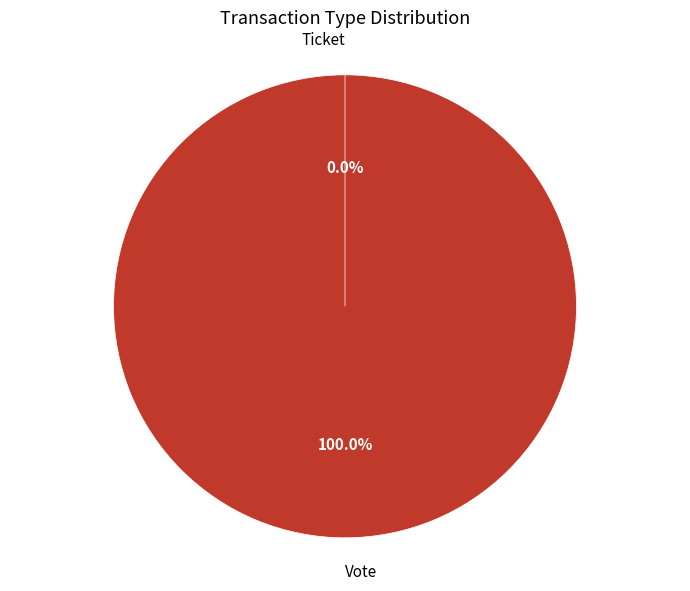

Rank the categories by value from highest to lowest.

Vote, Ticket